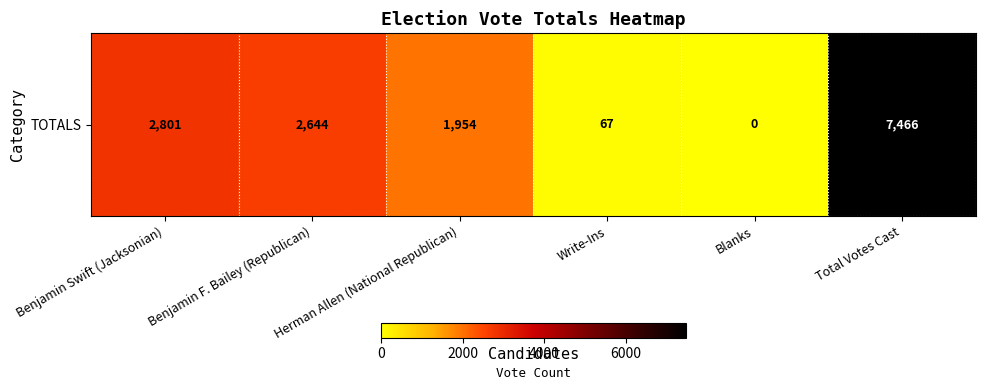

Reading left to right, what are all the values shown in this chart?

2801	2644	1954	67	0	7466